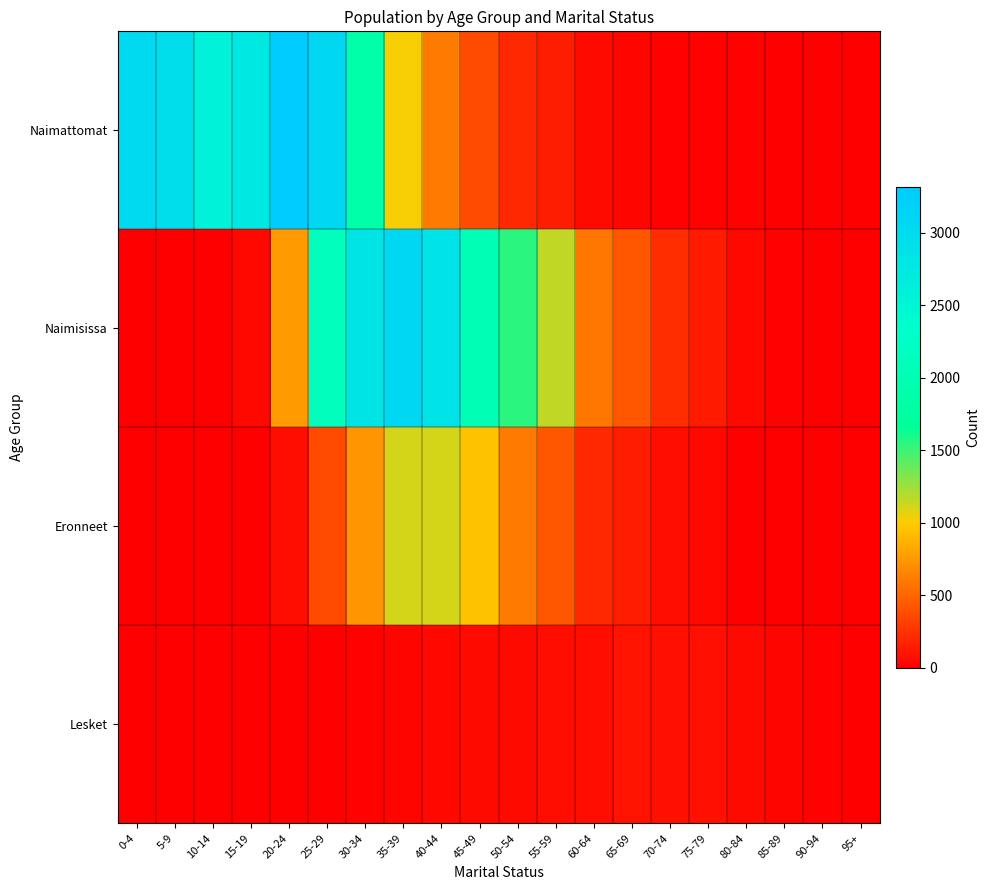

Rank the series by their maximum value, from lowest to highest.

Lesket, Eronneet, Naimisissa, Naimattomat